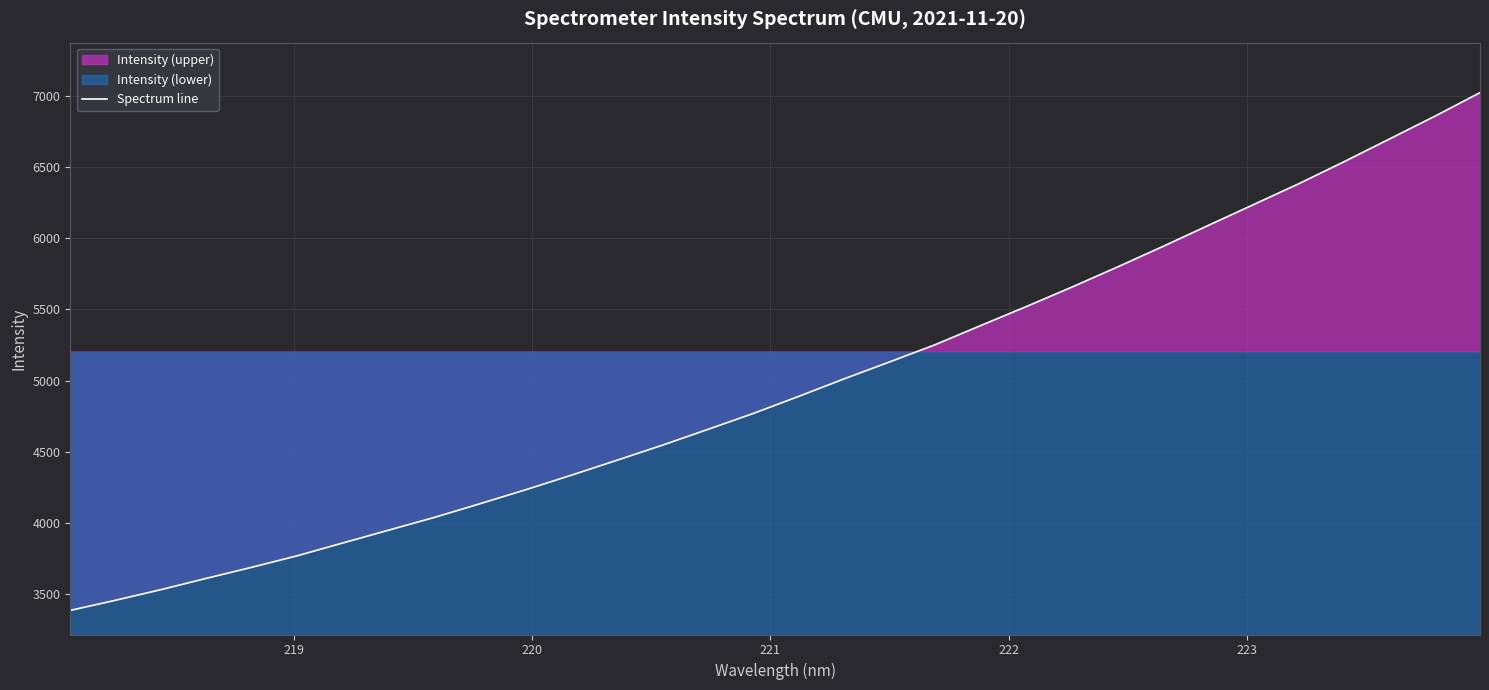

What is the maximum value for Spectrum line?

7022.4